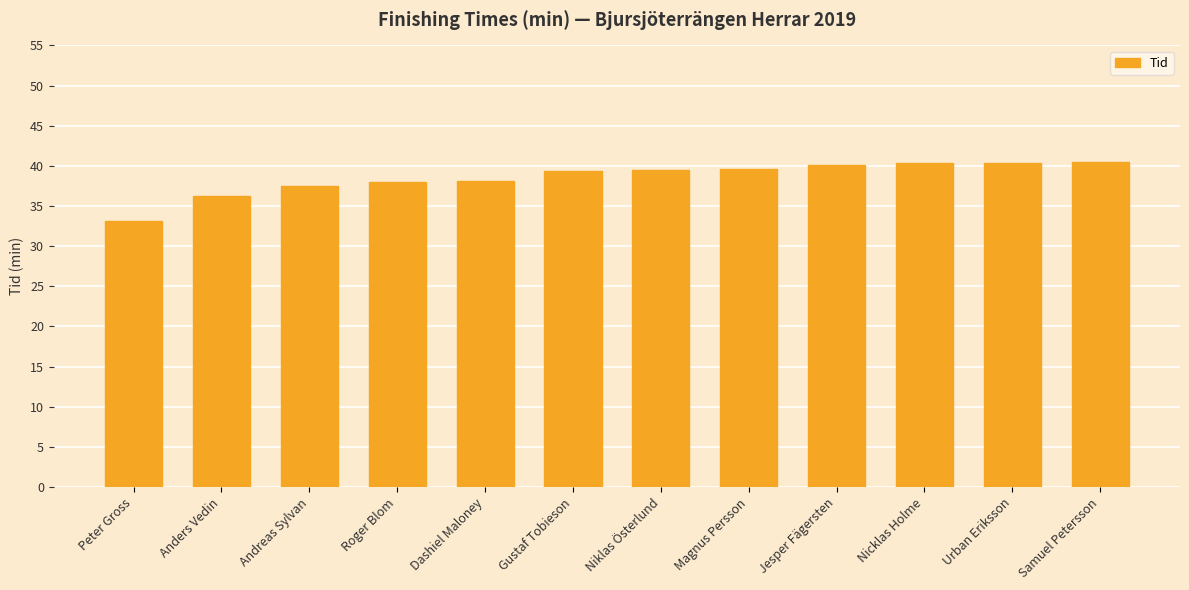

How many bars are there in total?

12